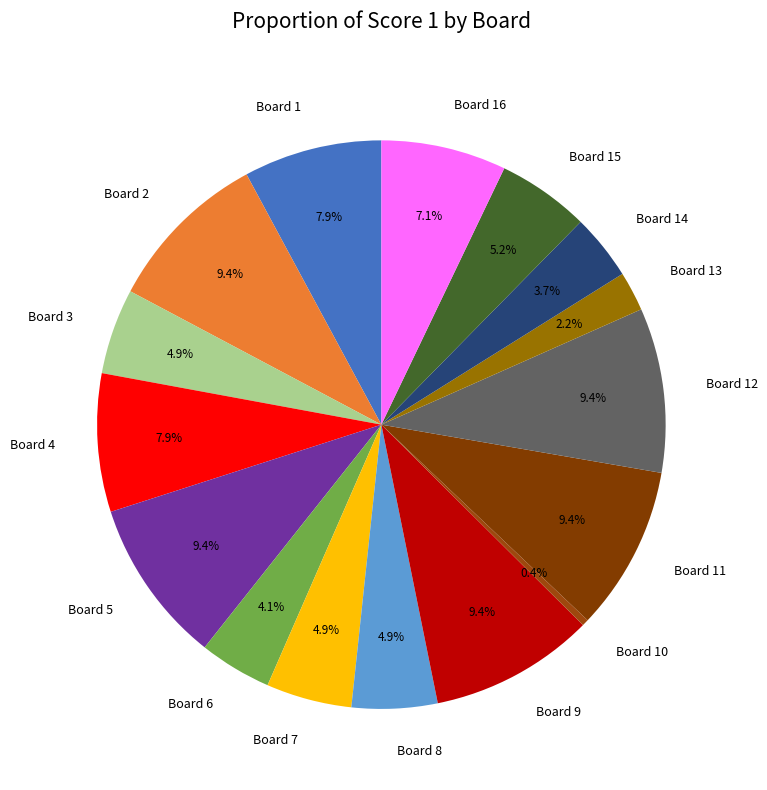

To the nearest percent, what portion does Board 2 represent?

9%